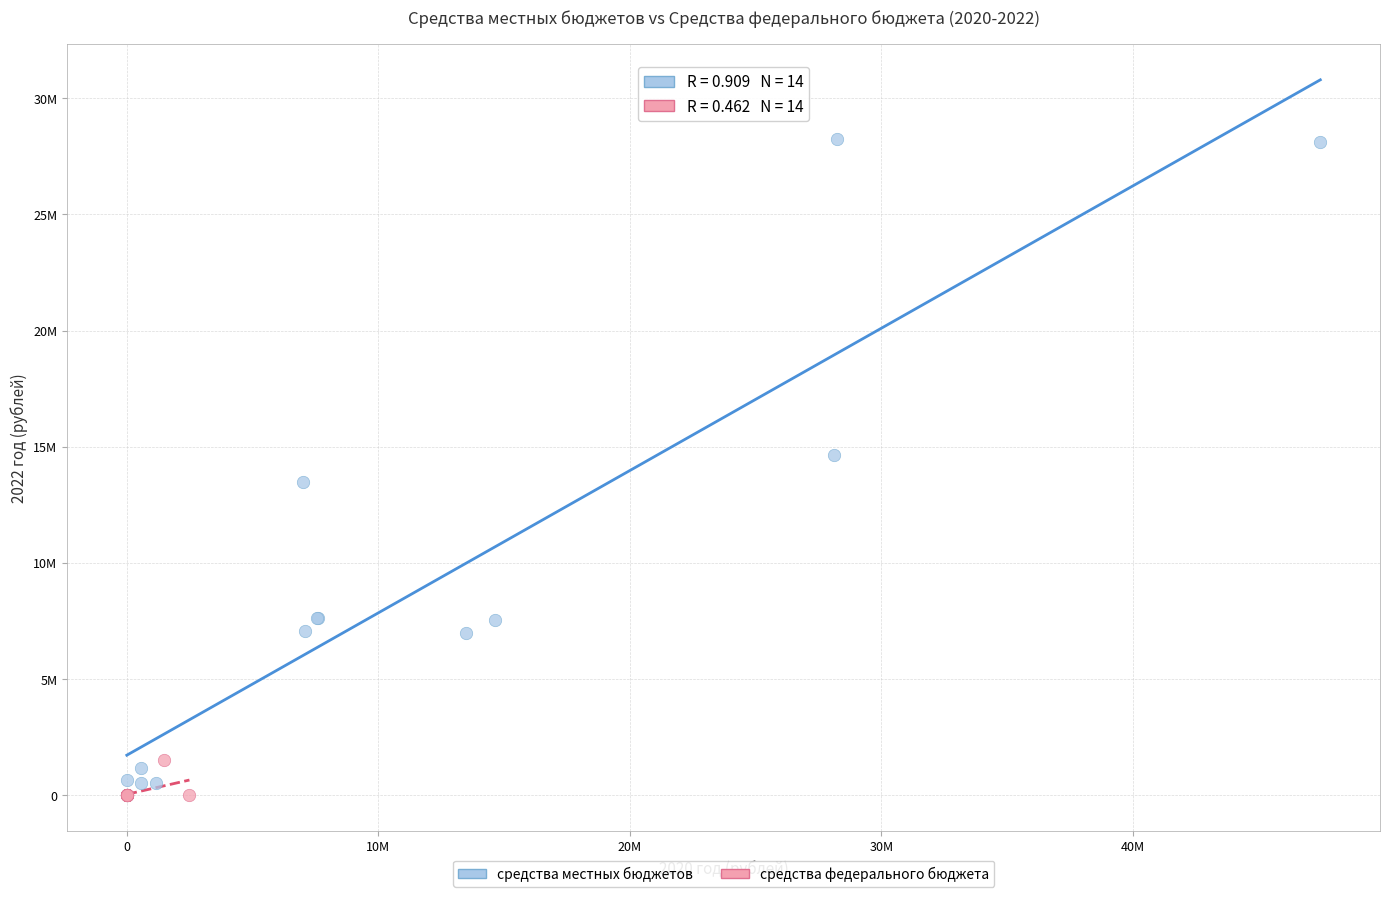

What are all the series names shown in the legend?

средства местных бюджетов, средства федерального бюджета